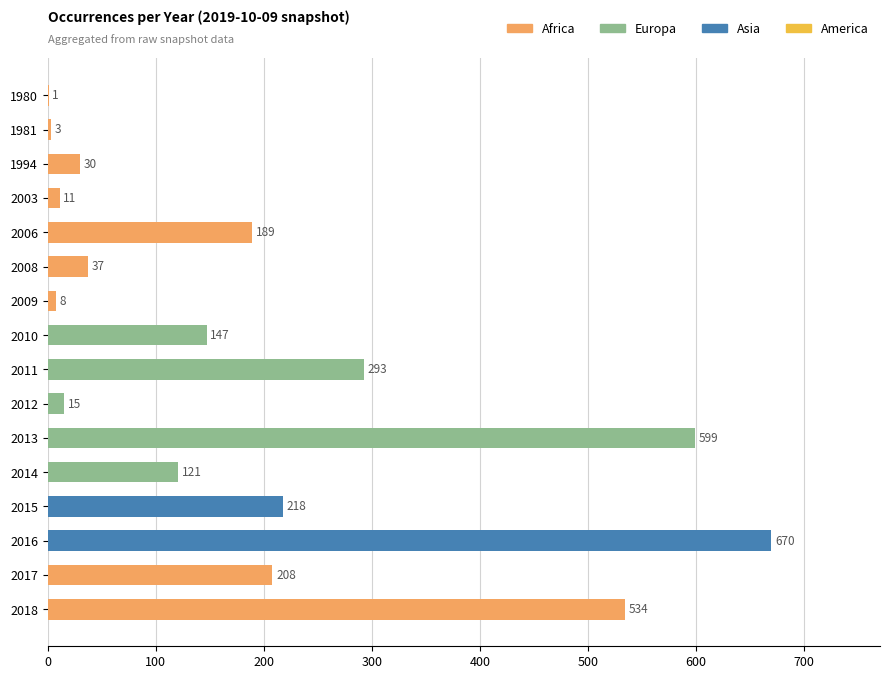

Is it true that the value at 2015 is 368?

False